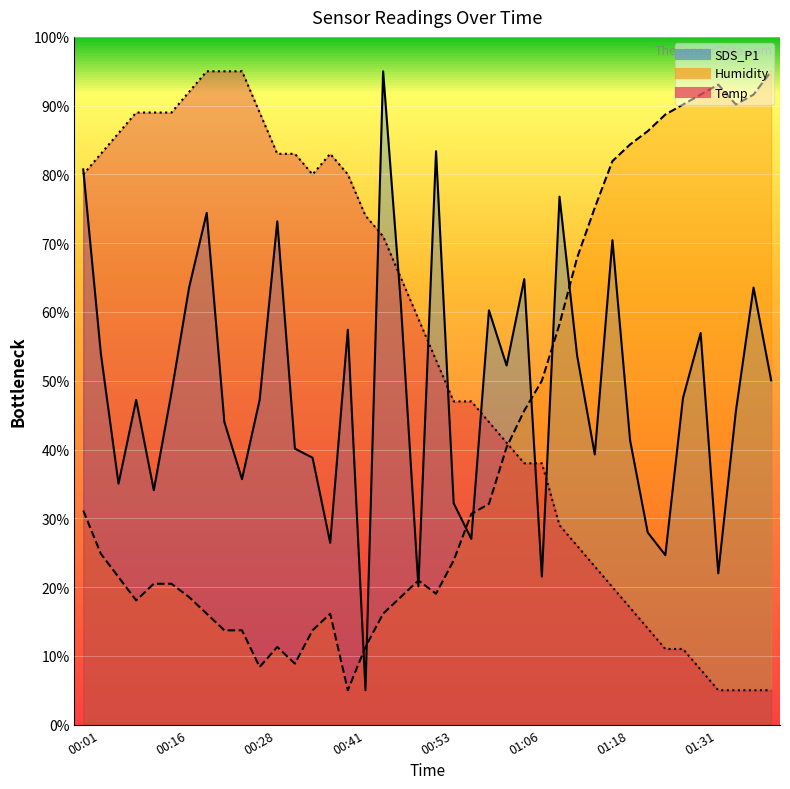

What is the value of the Temp point at the 13th from the left?

83.0